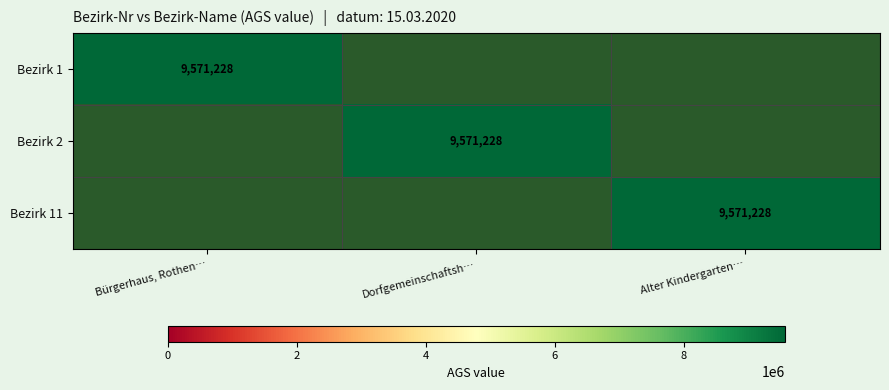

The value of Bezirk 1 at Bürgerhaus, Rothen… is 3392199. True or false?

False